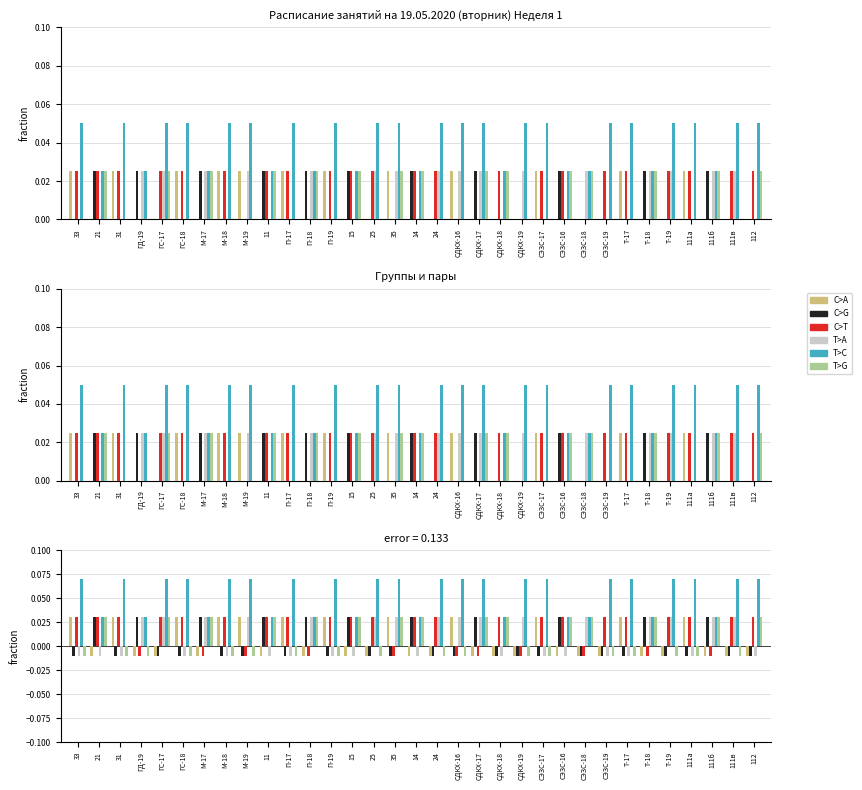

Which series has the widest spread of values?

T>C